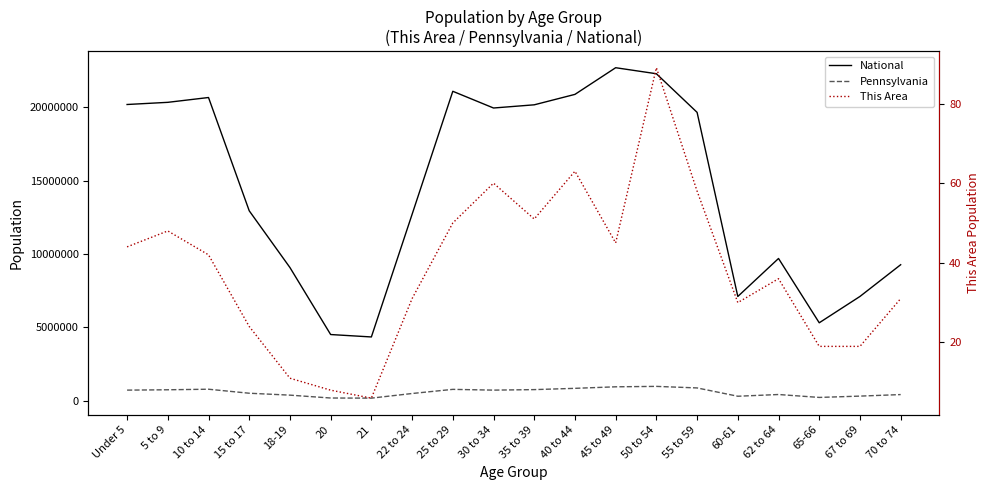

At how many categories does at least one series exceed 12413506?

12